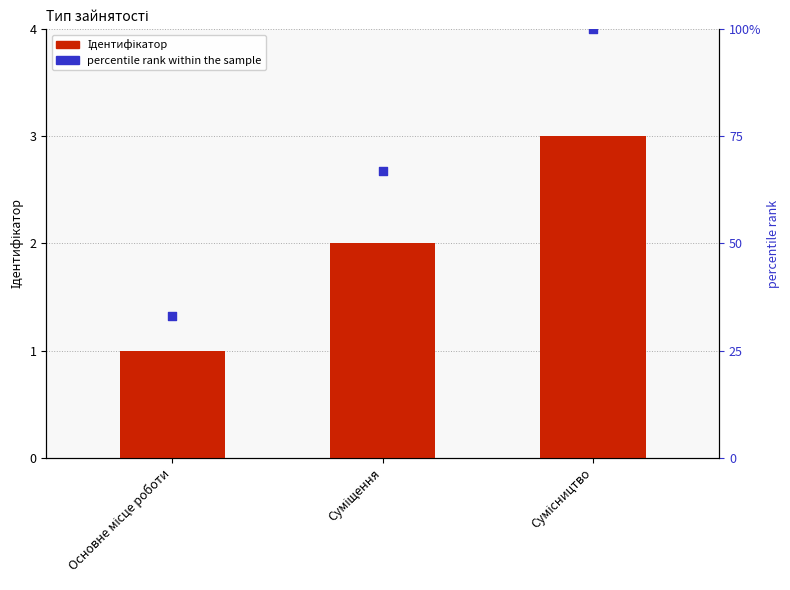

What are all the series names shown in the legend?

Ідентифікатор, percentile rank within the sample